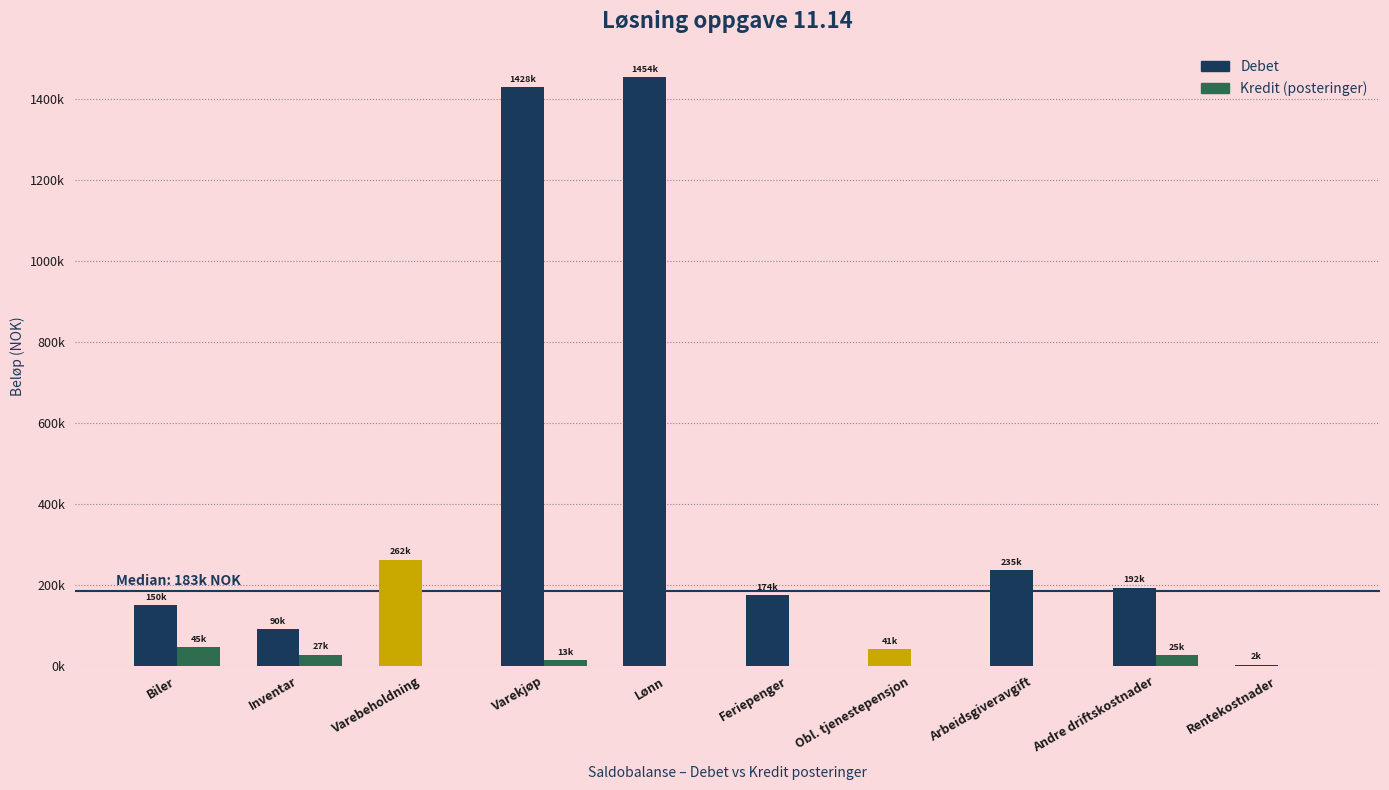

What are all the series names shown in the legend?

Debet, Kredit (posteringer)